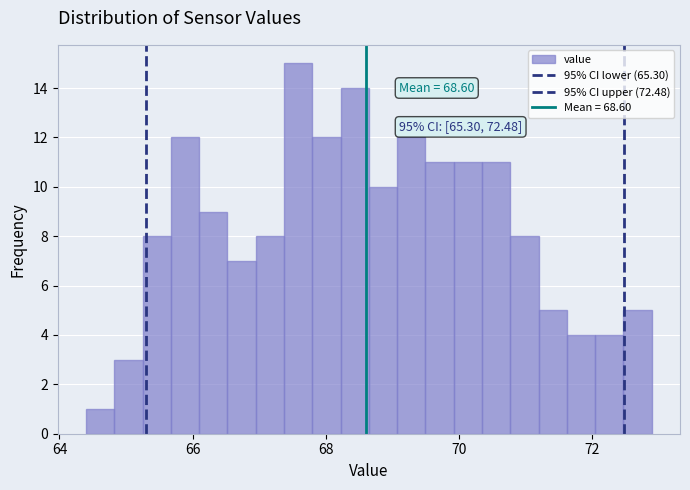

Around what value on the x-axis is the tallest bar? Give the approximate position of its centre, as read against the axis.

67.6